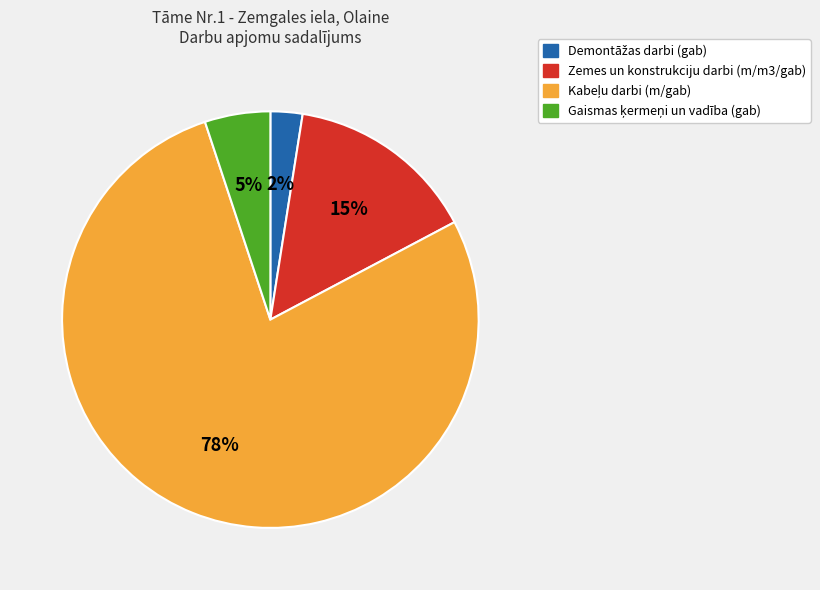

To the nearest percent, what is the average slice percentage?

25%